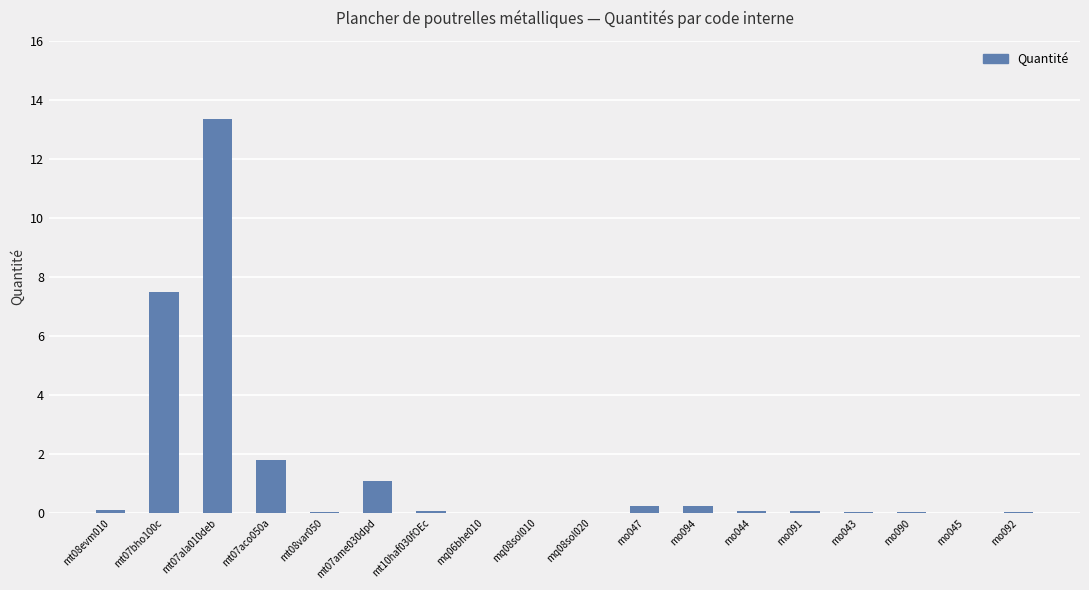

What is the greatest value displayed?

13.4